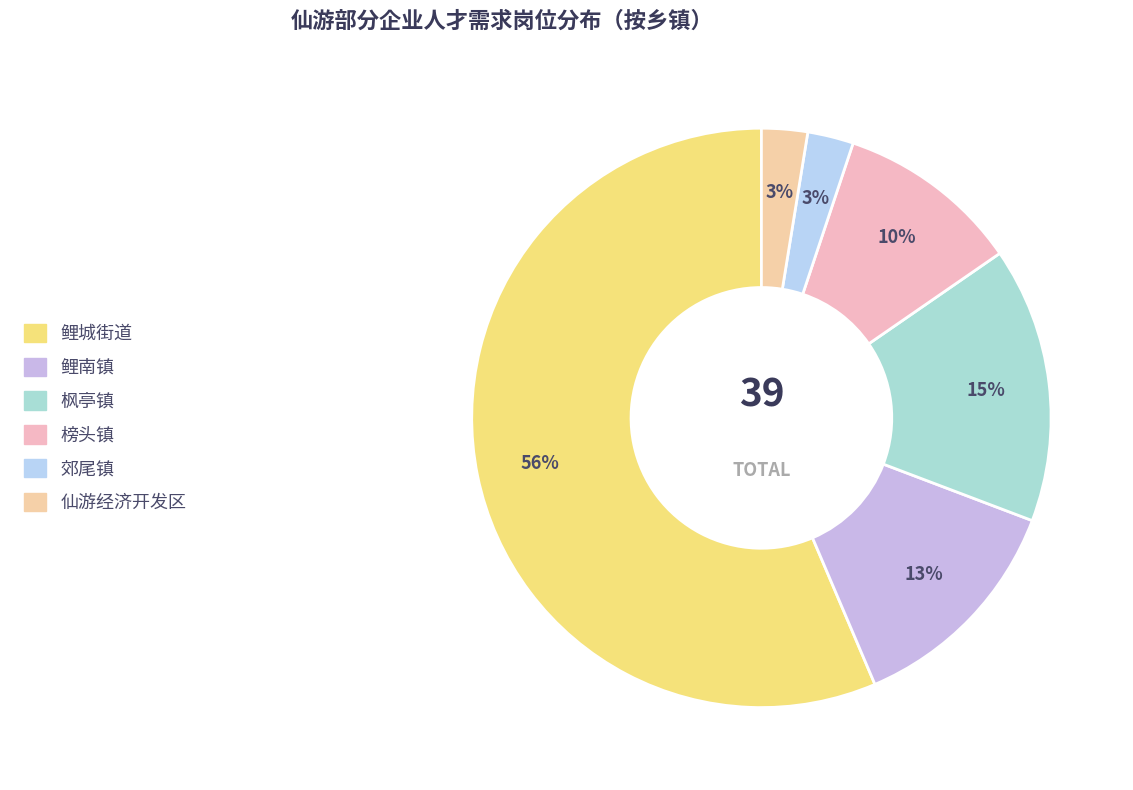

True or false: 鲤城街道 accounts for 56% of the total.

True